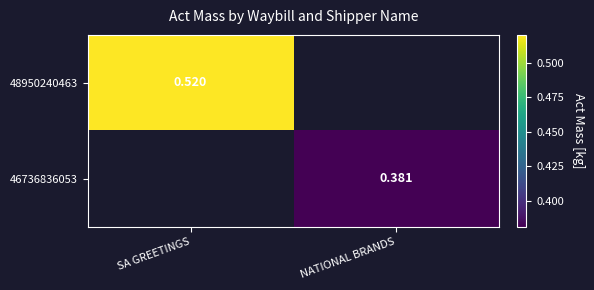

What is the total value across all series at NATIONAL BRANDS?

0.4